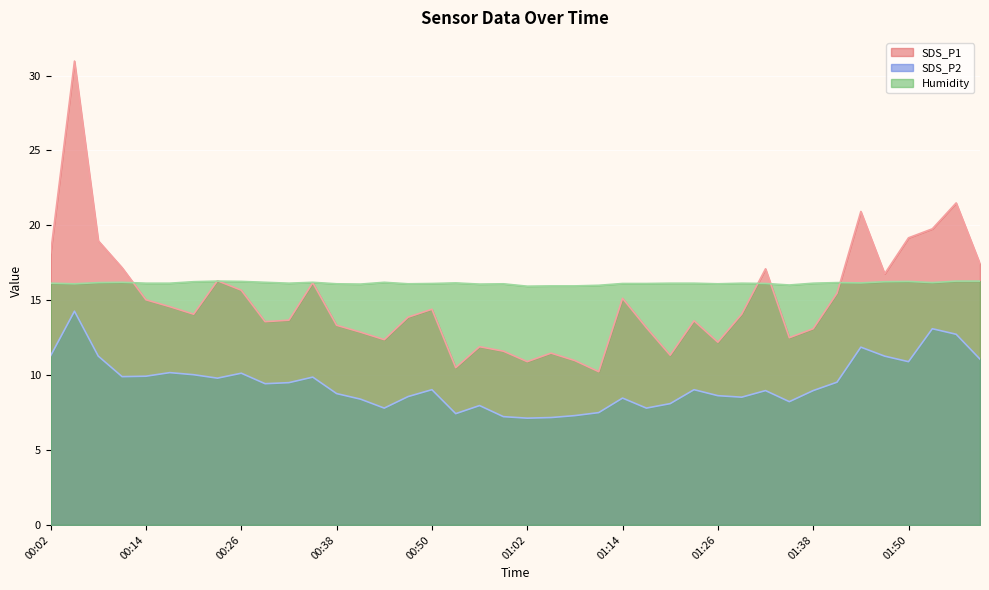

What is the total value across all series at 00:41?

37.4